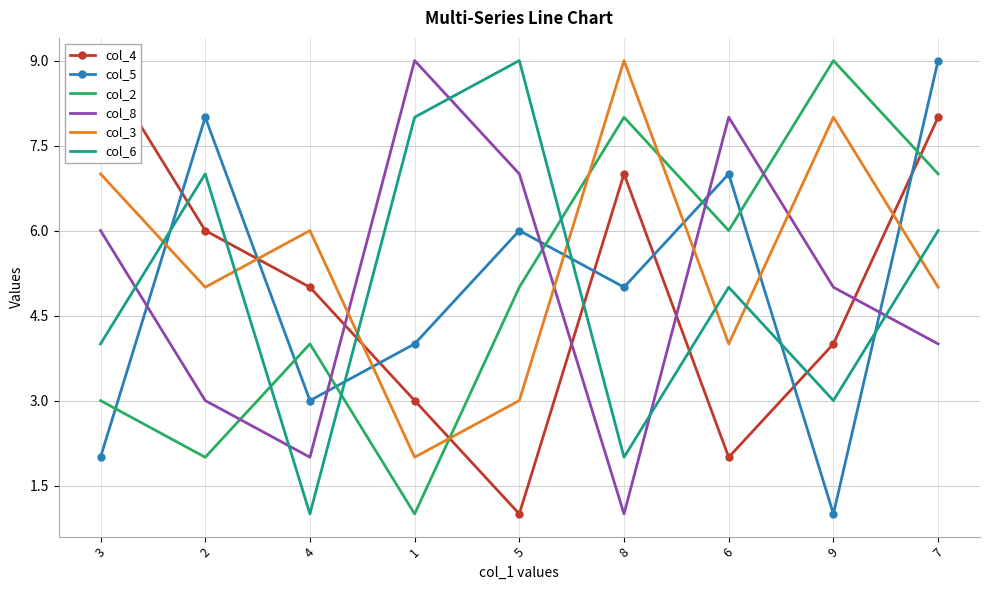

Reading left to right, extract all data points from this chart.

col_4: 3=9	2=6	4=5	1=3	5=1	8=7	6=2	9=4	7=8
col_5: 3=2	2=8	4=3	1=4	5=6	8=5	6=7	9=1	7=9
col_2: 3=3	2=2	4=4	1=1	5=5	8=8	6=6	9=9	7=7
col_8: 3=6	2=3	4=2	1=9	5=7	8=1	6=8	9=5	7=4
col_3: 3=7	2=5	4=6	1=2	5=3	8=9	6=4	9=8	7=5
col_6: 3=4	2=7	4=1	1=8	5=9	8=2	6=5	9=3	7=6